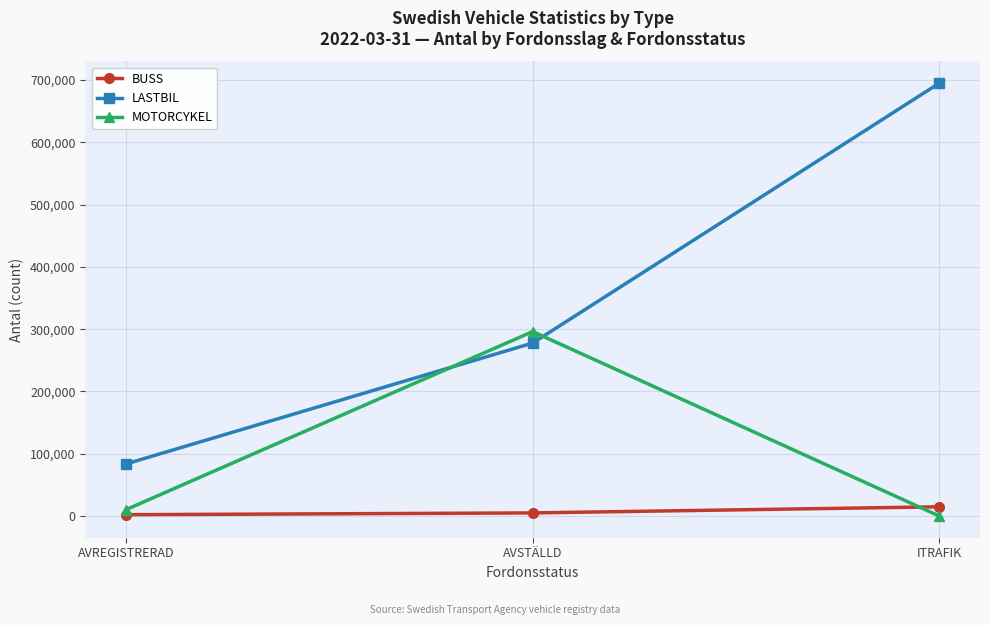

What are all the series names shown in the legend?

BUSS, LASTBIL, MOTORCYKEL